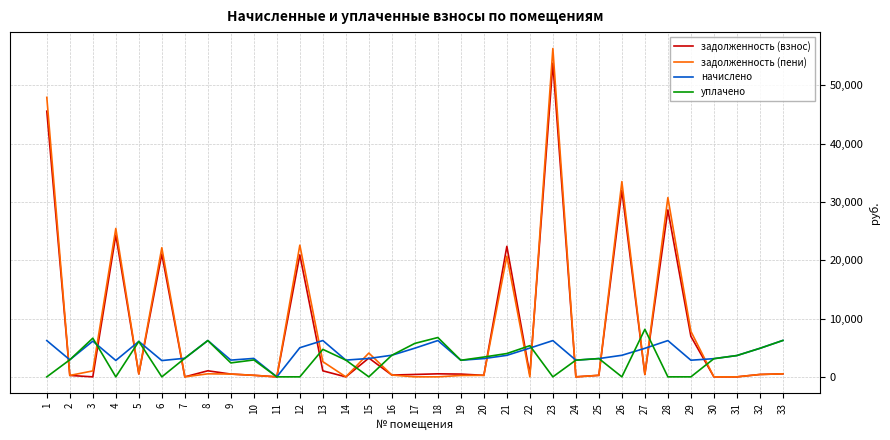

True or false: уплачено and задолженность (взнос) cross at least once.

True